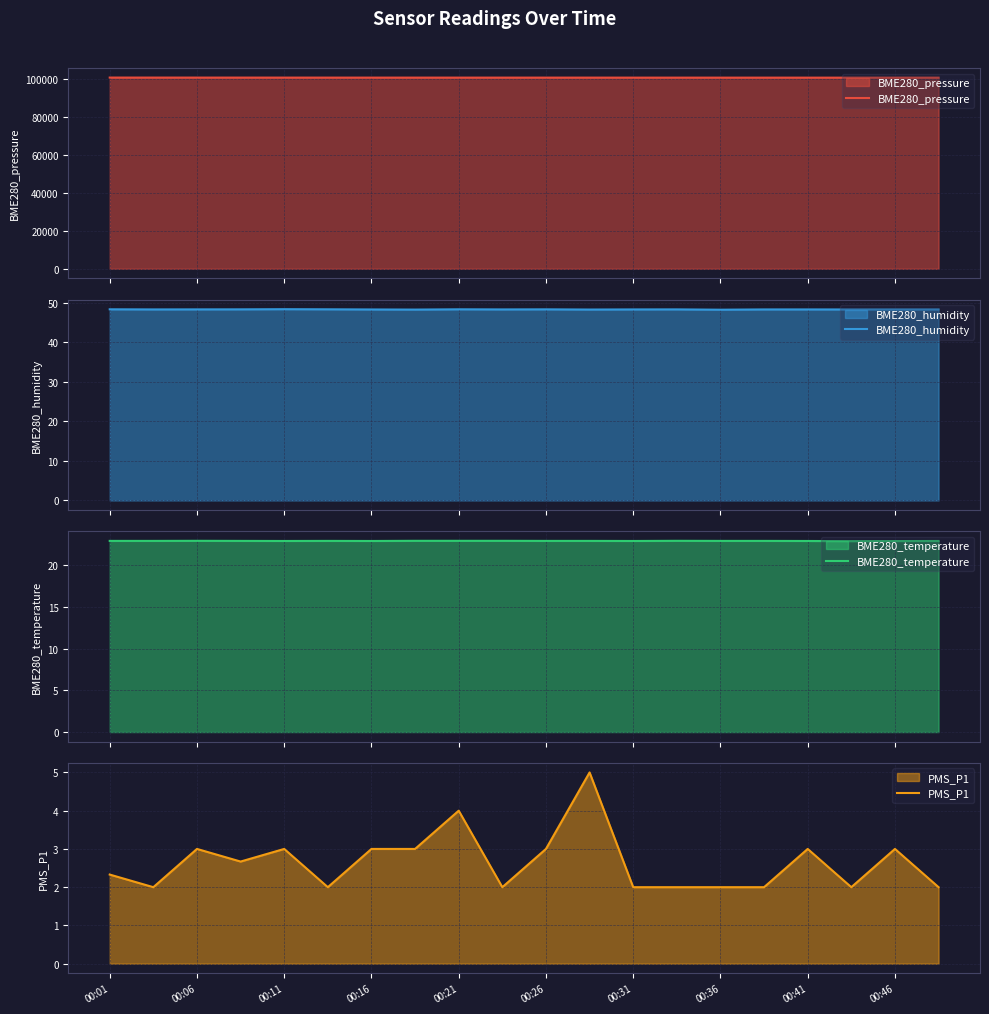

What is the total value across all series at 00:01?

100786.1